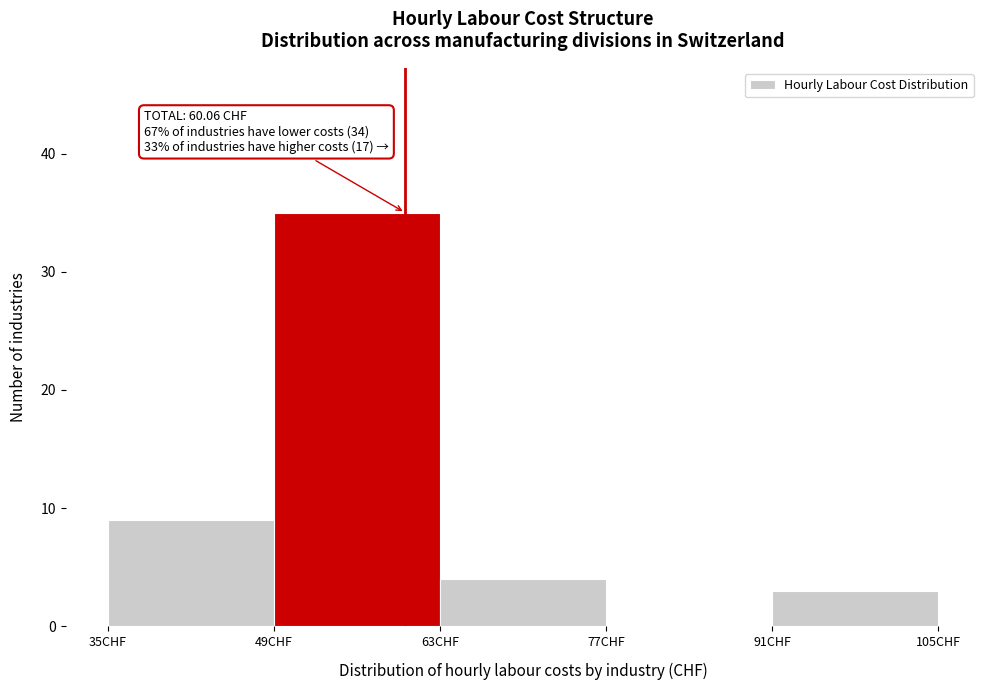

Over which range of the x-axis is the bar tallest?

49 to 63